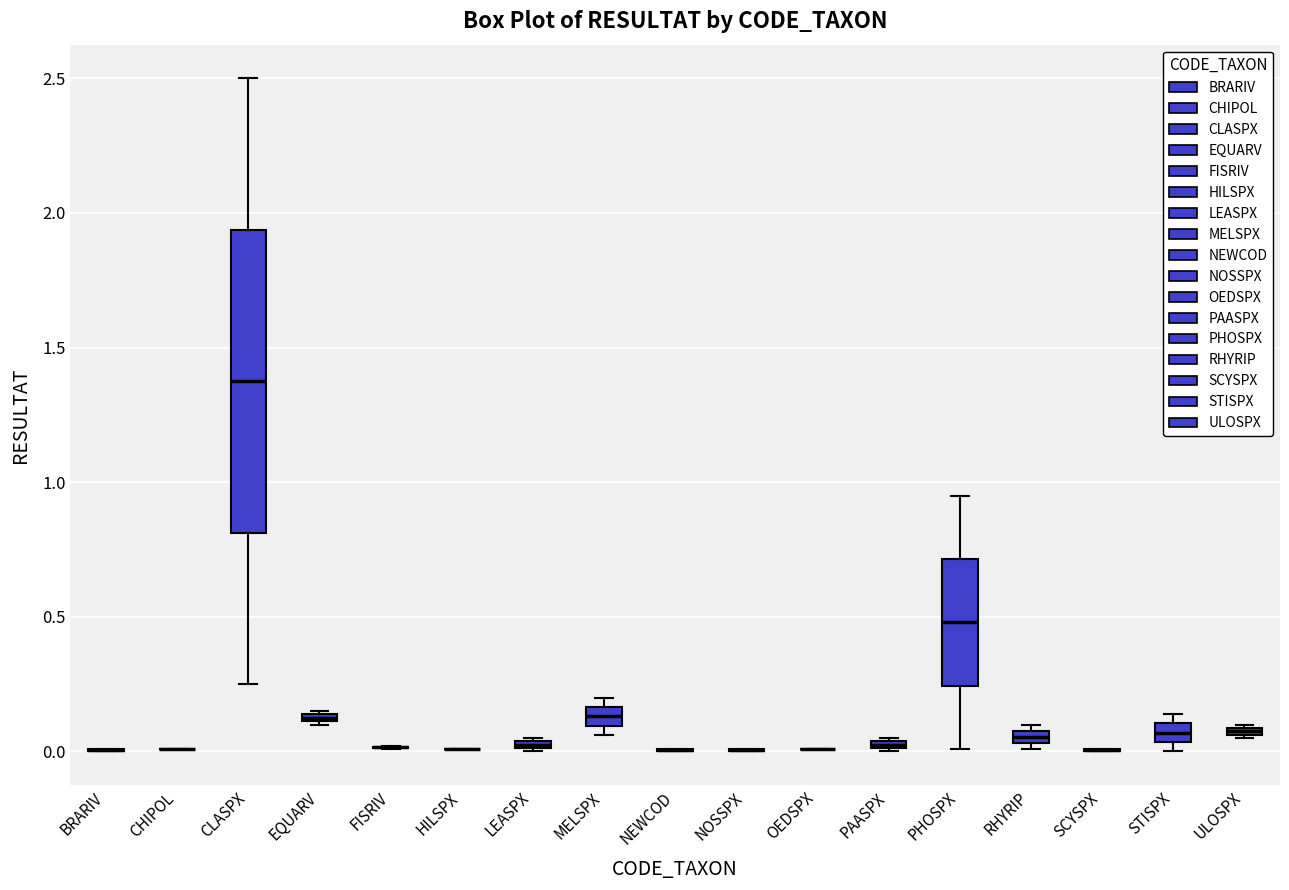

Which box is the tallest, from its lower edge to its upper edge?

CLASPX